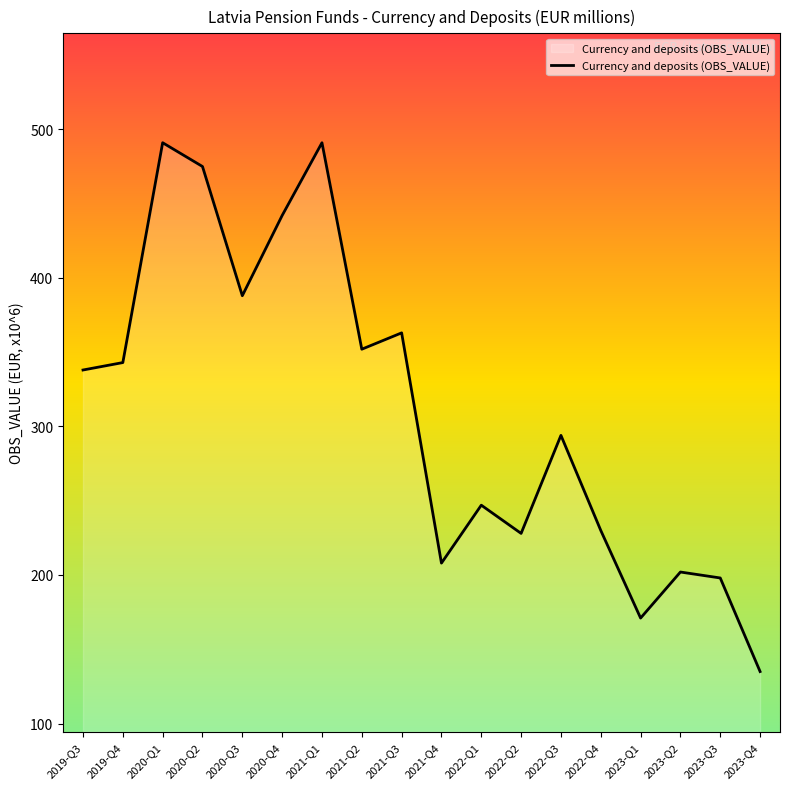

Where is the first local maximum?

2020-Q1